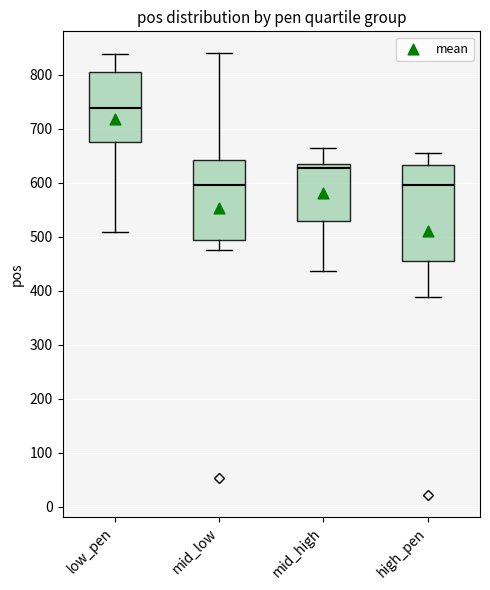

Comparing the boxes themselves (not the whiskers), which one is the tallest?

high_pen